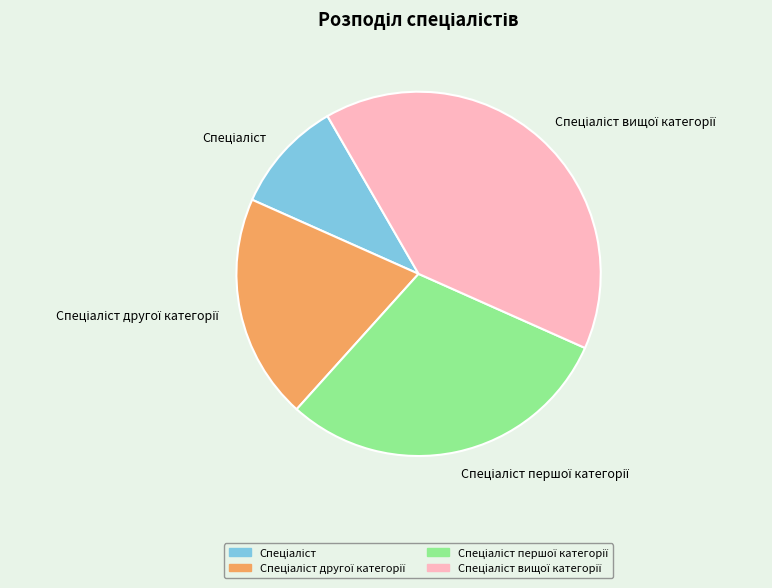

Is there any slice that represents more than half of the pie?

No